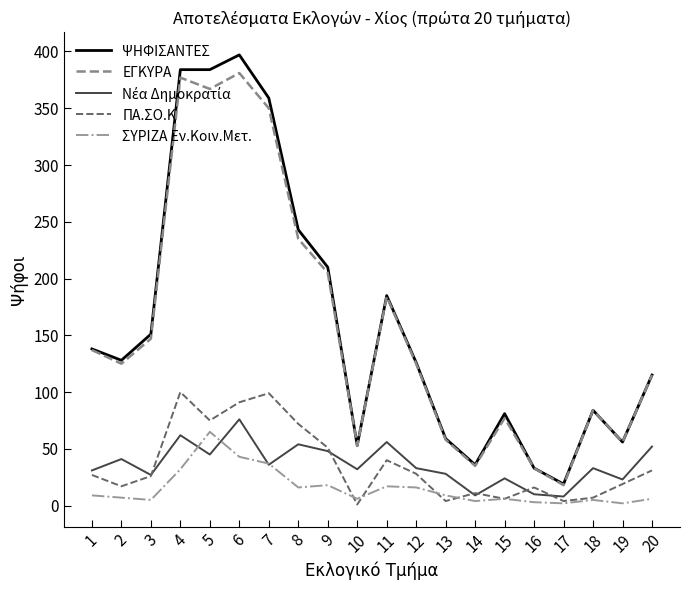

True or false: ΨΗΦΙΣΑΝΤΕΣ and ΠΑ.ΣΟ.Κ intersect in this chart.

False